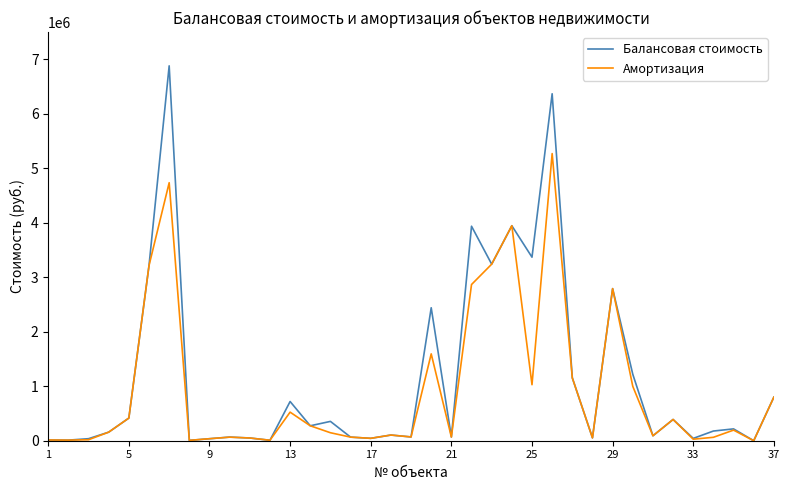

What is the greatest value displayed?

6879884